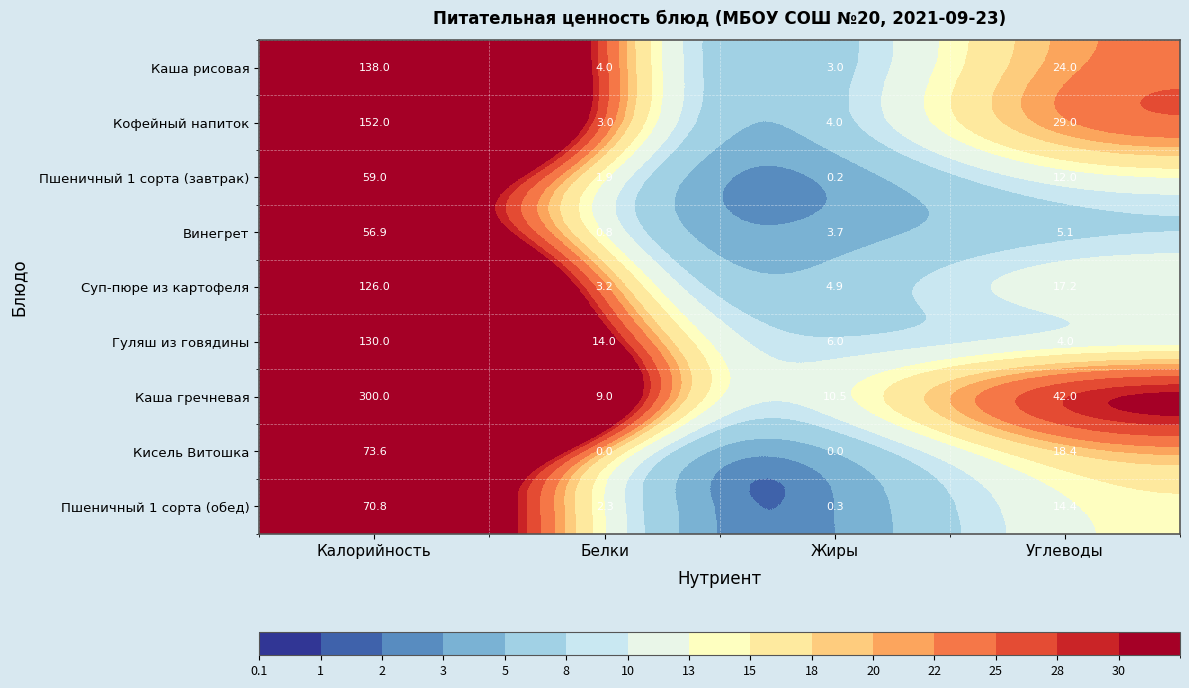

Which series has the widest spread of values?

Каша гречневая